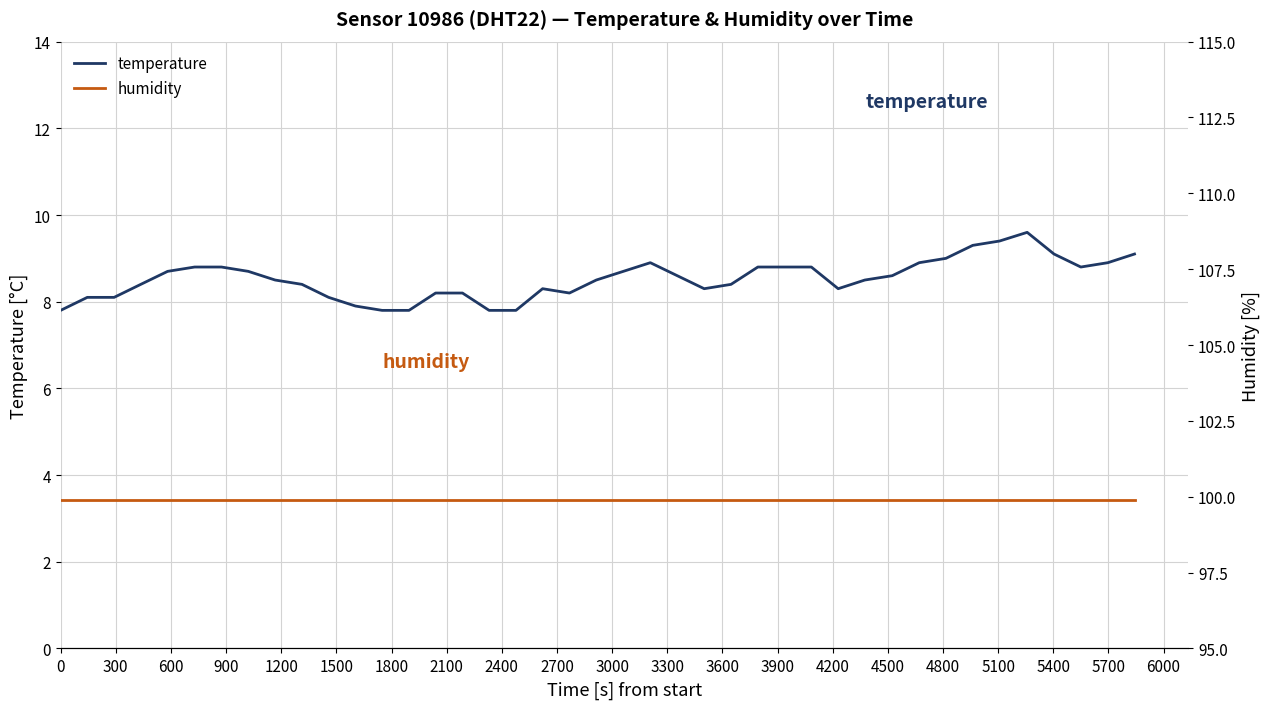

What is the value of the temperature point at the 35th from the left?

9.4